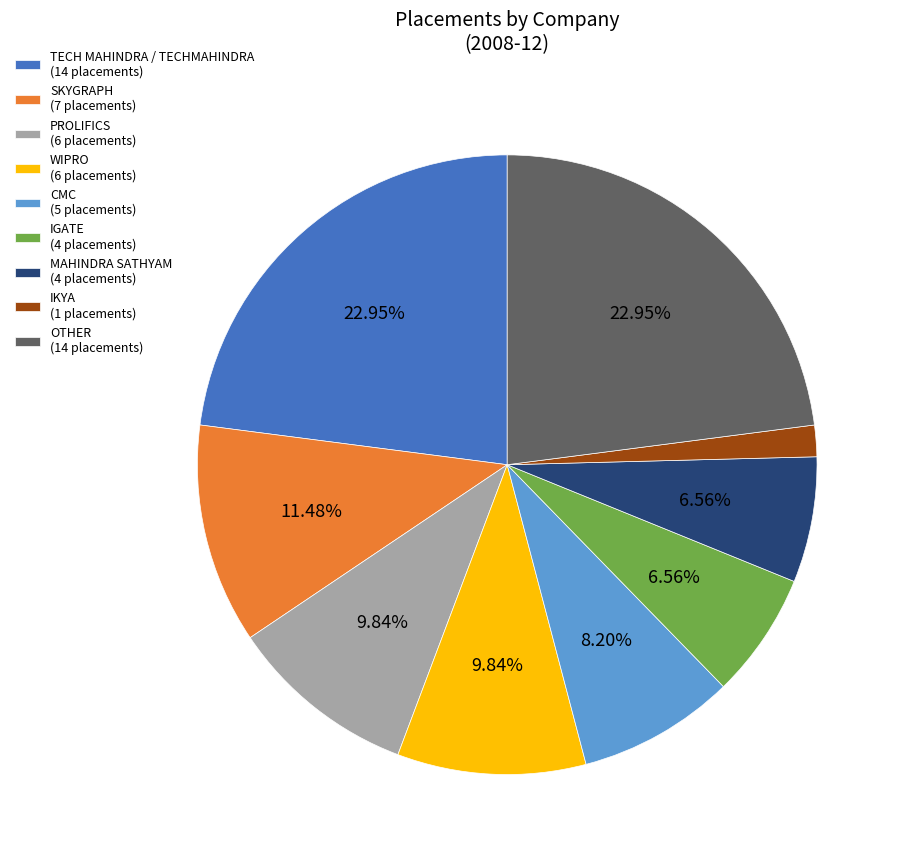

Do SKYGRAPH (7 placements) and TECH MAHINDRA / TECHMAHINDRA (14 placements) together represent more than half of the pie?

No